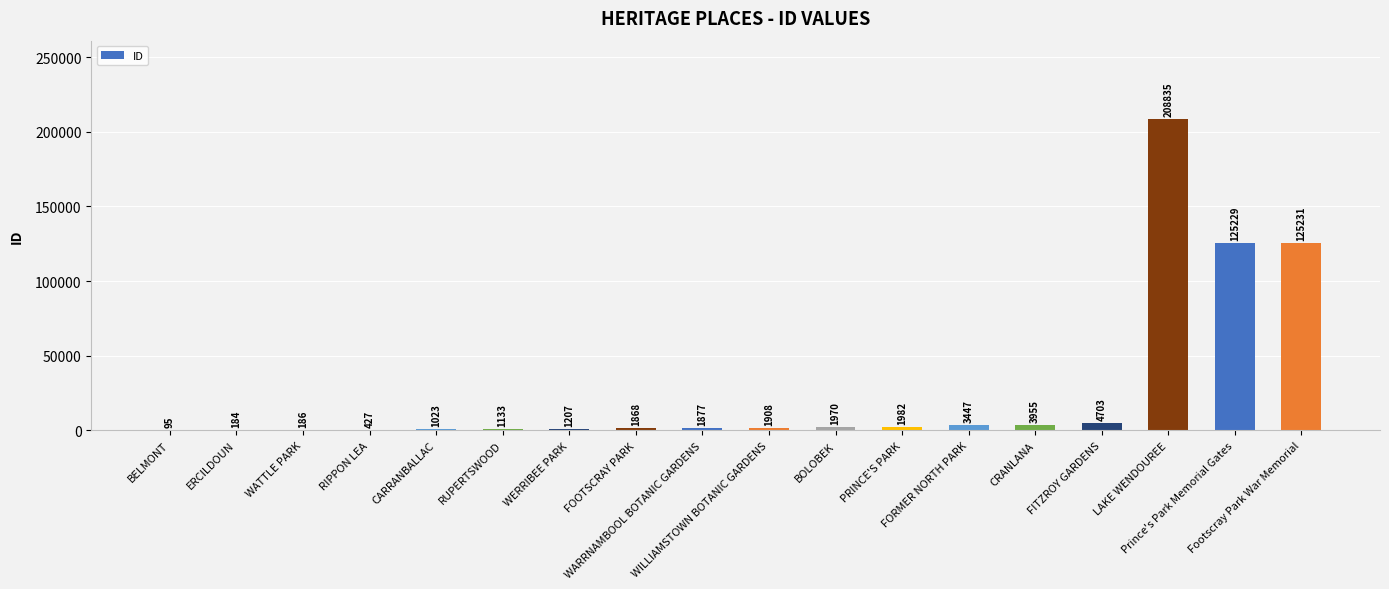

What is the maximum value shown in the chart?

208835